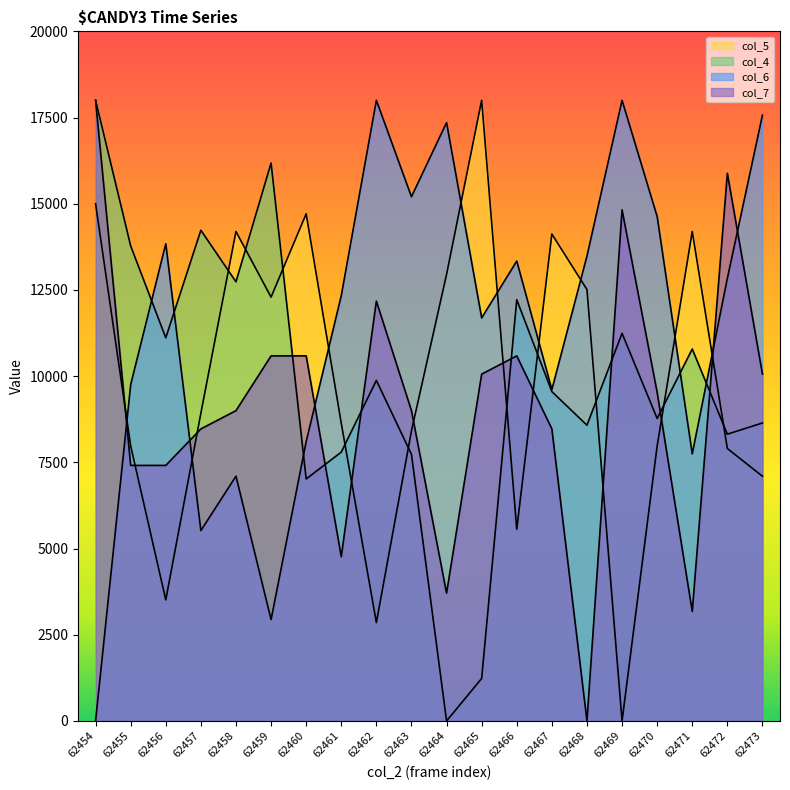

Reading right to left, extract all data points from this chart.

col_5: 62473=7097.6	62472=7902.4	62471=14195.1	62470=7975.6	62469=0.0	62468=12512.2	62467=14122.0	62466=5561.0	62465=18000.0	62464=12951.2	62463=8414.6	62462=2853.7	62461=8634.1	62460=14707.3	62459=12292.7	62458=14195.1	62457=8926.8	62456=3512.2	62455=7975.6	62454=15000.0
col_4: 62473=8642.6	62472=8317.7	62471=10787.0	62470=8772.6	62469=11241.9	62468=8577.6	62467=9552.3	62466=12216.6	62465=1234.7	62464=0.0	62463=7732.9	62462=9877.3	62461=7797.8	62460=7018.1	62459=16180.5	62458=12736.5	62457=14231.0	62456=11111.9	62455=13776.2	62454=18000.0
col_6: 62473=17569.7	62472=12836.7	62471=7745.0	62470=14629.5	62469=18000.0	62468=13482.1	62467=9609.6	62466=13338.6	62465=11689.2	62464=17354.6	62463=15203.2	62462=18000.0	62461=12334.7	62460=8103.6	62459=2940.2	62458=7099.6	62457=5521.9	62456=13840.6	62455=9753.0	62454=0.0
col_7: 62473=10058.8	62472=15882.4	62471=3176.5	62470=9529.4	62469=14823.5	62468=0.0	62467=8470.6	62466=10588.2	62465=10058.8	62464=3705.9	62463=9000.0	62462=12176.5	62461=4764.7	62460=10588.2	62459=10588.2	62458=9000.0	62457=8470.6	62456=7411.8	62455=7411.8	62454=18000.0